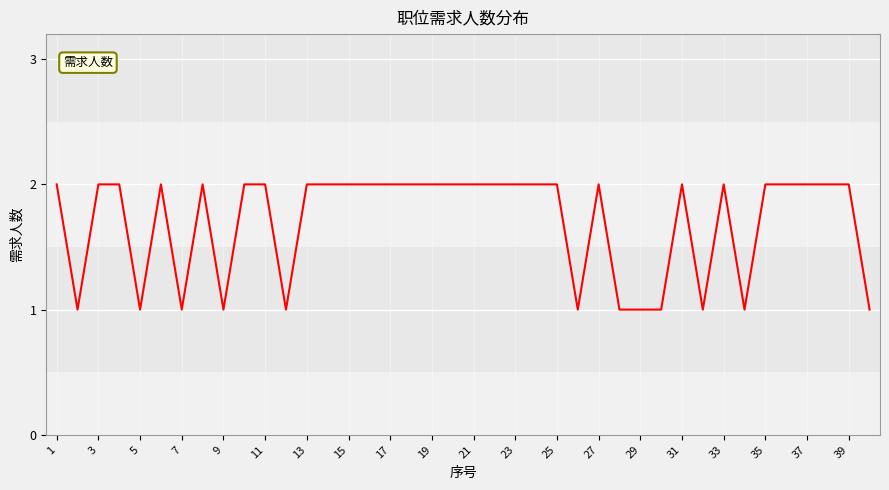

Is it true that the value at 27 is 2?

True